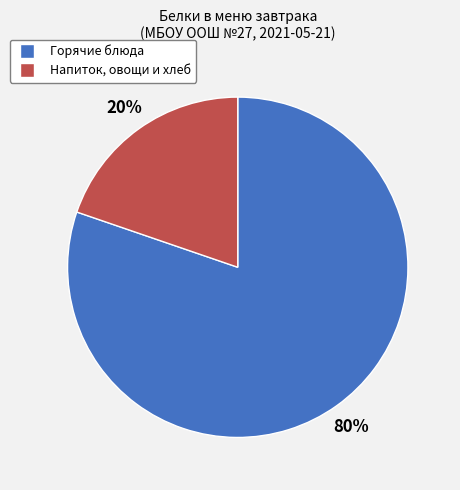

To the nearest percent, what is the average slice percentage?

50%